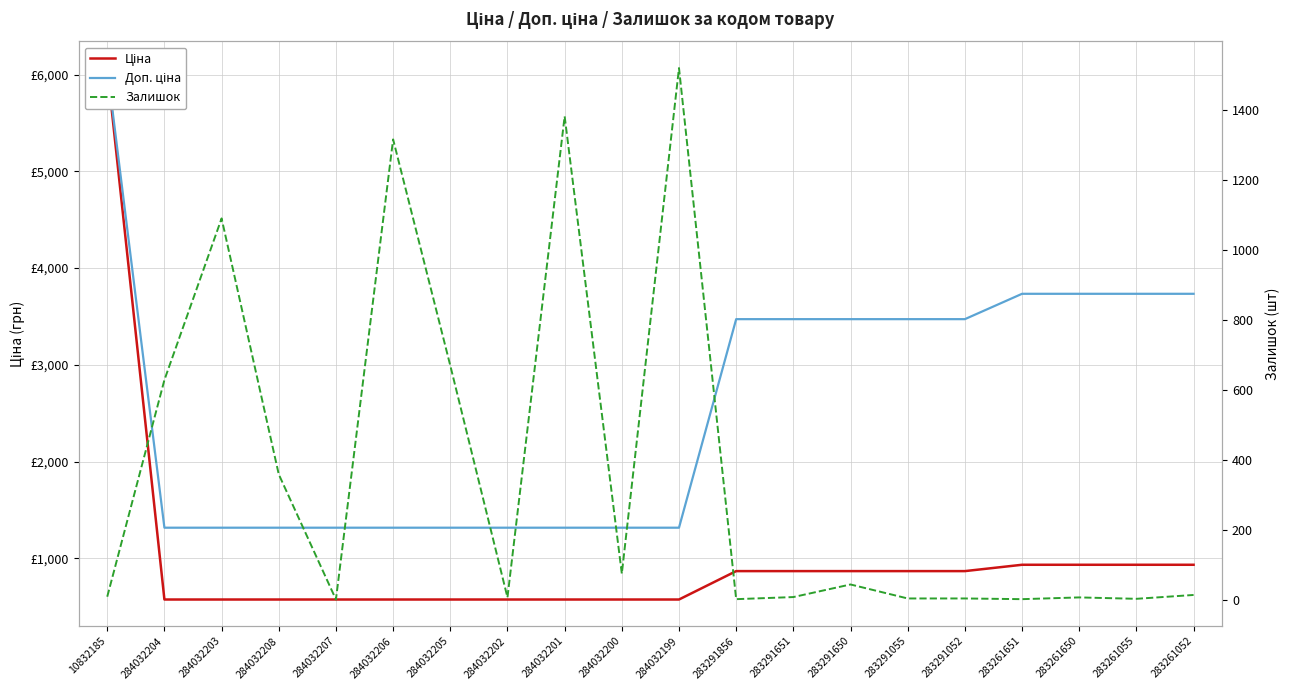

Reading left to right, extract all data points from this chart.

Ціна: 6067.2	574.5	574.5	574.5	574.5	574.5	574.5	574.5	574.5	574.5	574.5	868.0	868.0	868.0	868.0	868.0	933.5	933.5	933.5	933.5
Доп. ціна: 6067.2	1316.7	1316.7	1316.7	1316.7	1316.7	1316.7	1316.7	1316.7	1316.7	1316.7	3472.1	3472.1	3472.1	3472.1	3472.1	3734.2	3734.2	3734.2	3734.2
Залишок: 8.0	628.0	1090.0	358.0	0.0	1316.0	669.0	6.0	1382.0	74.0	1520.0	1.0	7.0	43.0	3.0	3.0	1.0	6.0	2.0	13.0